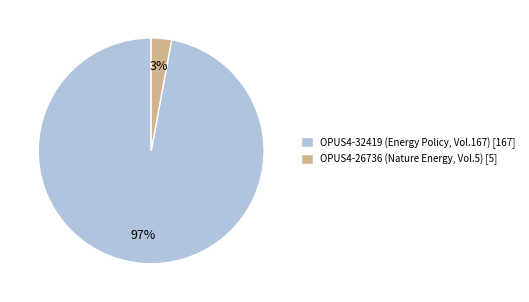

To the nearest percent, what is the combined percentage of OPUS4-32419 and OPUS4-26736?

100%